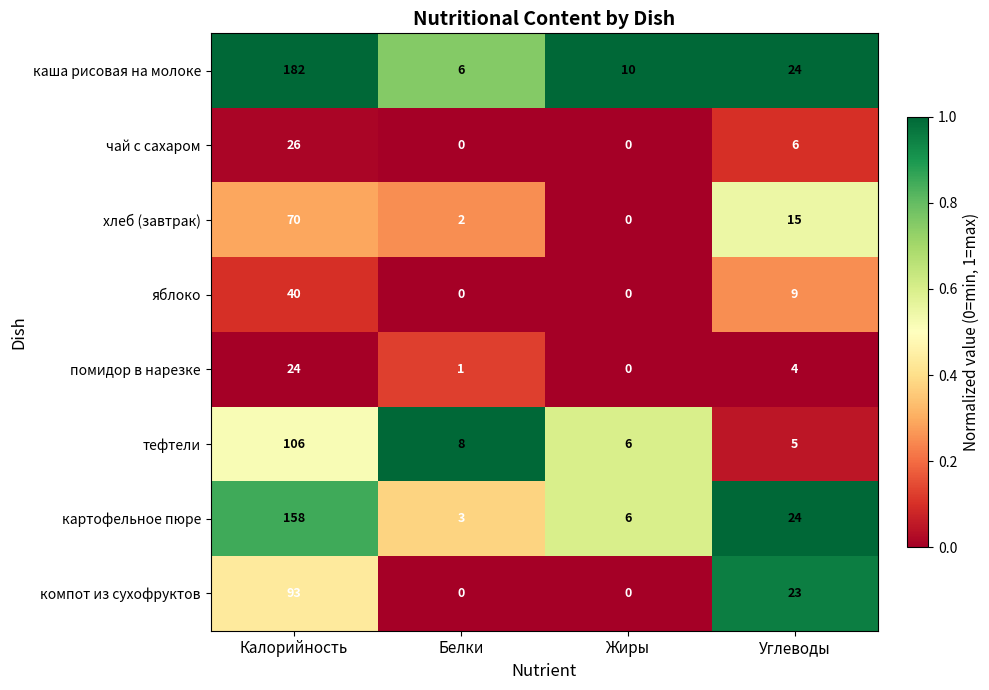

At which category is the sum across all series the highest?

Калорийность